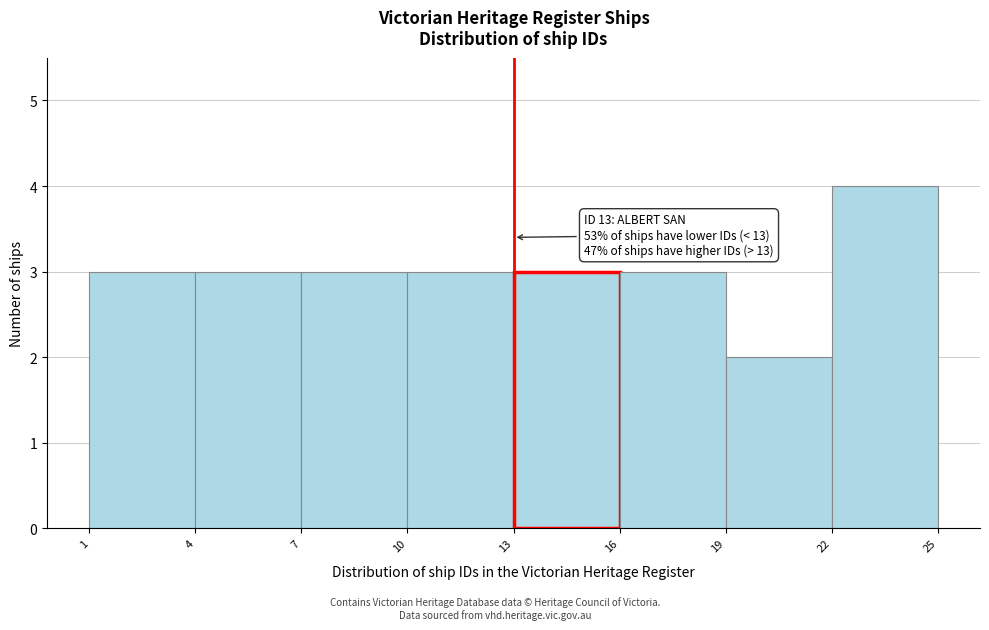

Which range on the x-axis has the tallest bar?

22 to 25